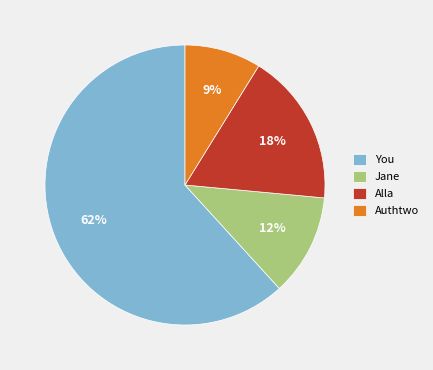

Do You and Authtwo together represent more than half of the pie?

Yes